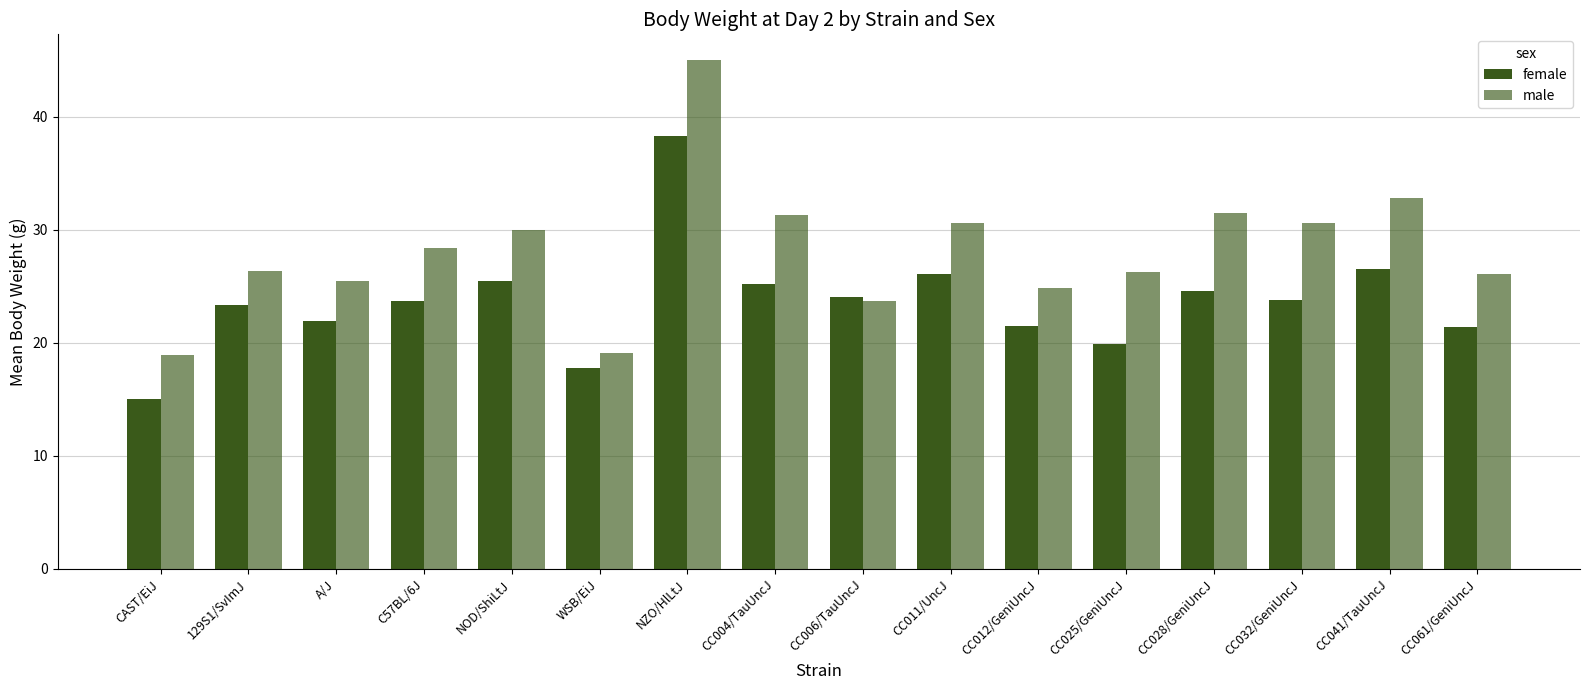

Which series has the largest range (max minus min)?

male